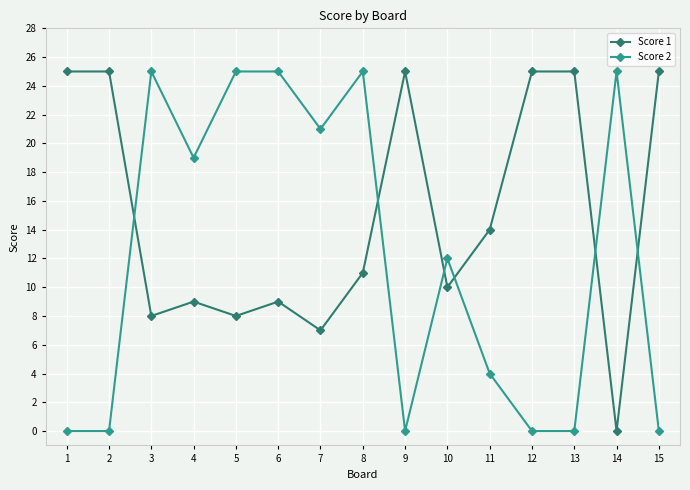

Is the value of Score 1 at 1 greater than the value of Score 2 at 11?

Yes